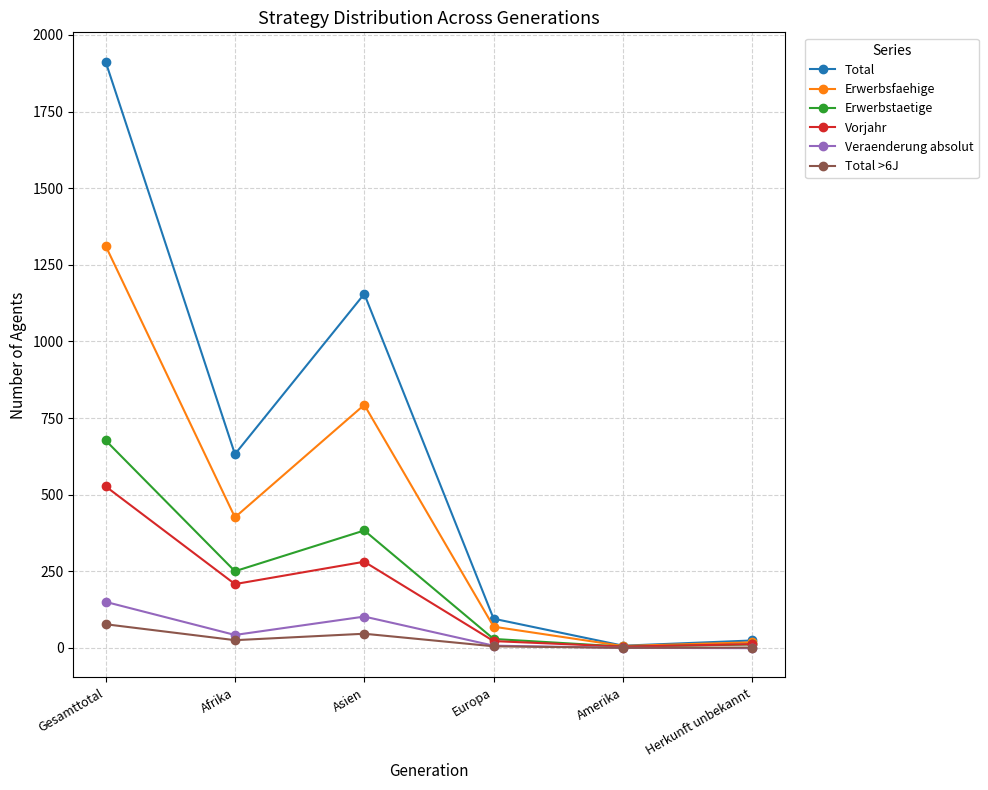

In Total, how many points are lower than both neighbors (excluding endpoints)?

2